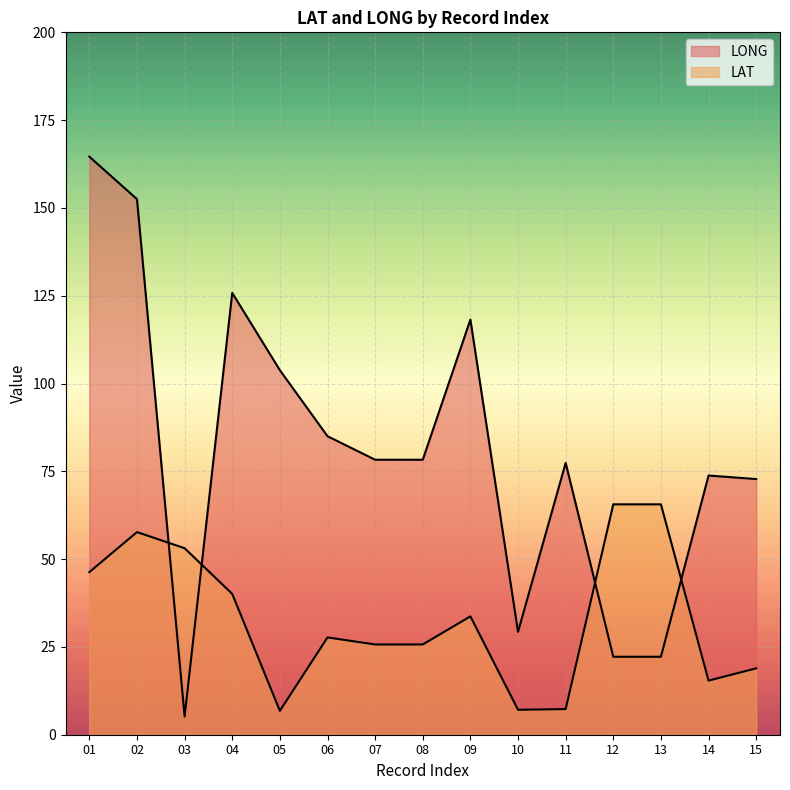

How many series are shown in this chart?

2